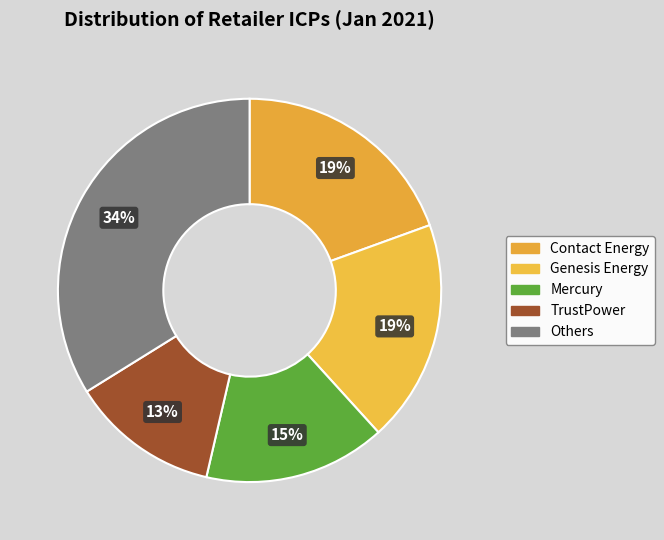

Does TrustPower represent more than half of the total?

No